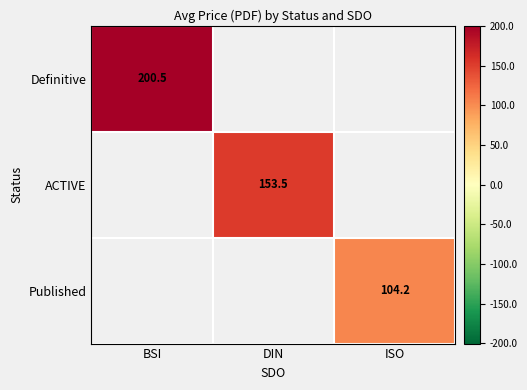

The Definitive series shows 200.5 at BSI. True or false?

True